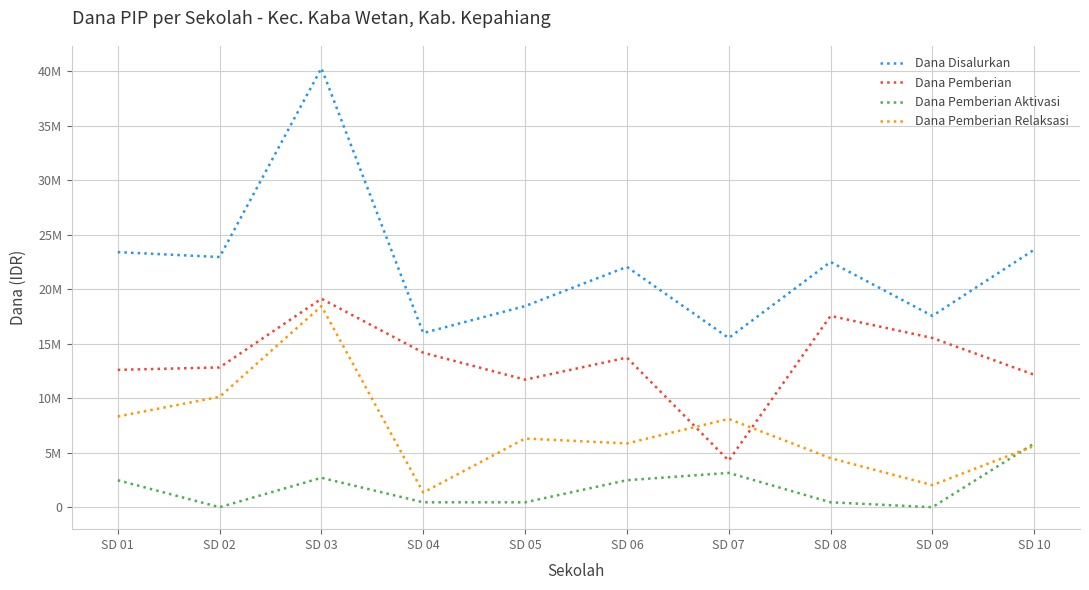

Reading left to right, what are all the values shown in this chart?

Dana Disalurkan: SD 01=23400000	SD 02=22950000	SD 03=40275000	SD 04=15975000	SD 05=18450000	SD 06=22050000	SD 07=15525000	SD 08=22500000	SD 09=17550000	SD 10=23625000
Dana Pemberian: SD 01=12600000	SD 02=12825000	SD 03=19125000	SD 04=14175000	SD 05=11700000	SD 06=13725000	SD 07=4275000	SD 08=17550000	SD 09=15525000	SD 10=12150000
Dana Pemberian Aktivasi: SD 01=2475000	SD 02=0	SD 03=2700000	SD 04=450000	SD 05=450000	SD 06=2475000	SD 07=3150000	SD 08=450000	SD 09=0	SD 10=5850000
Dana Pemberian Relaksasi: SD 01=8325000	SD 02=10125000	SD 03=18450000	SD 04=1350000	SD 05=6300000	SD 06=5850000	SD 07=8100000	SD 08=4500000	SD 09=2025000	SD 10=5625000